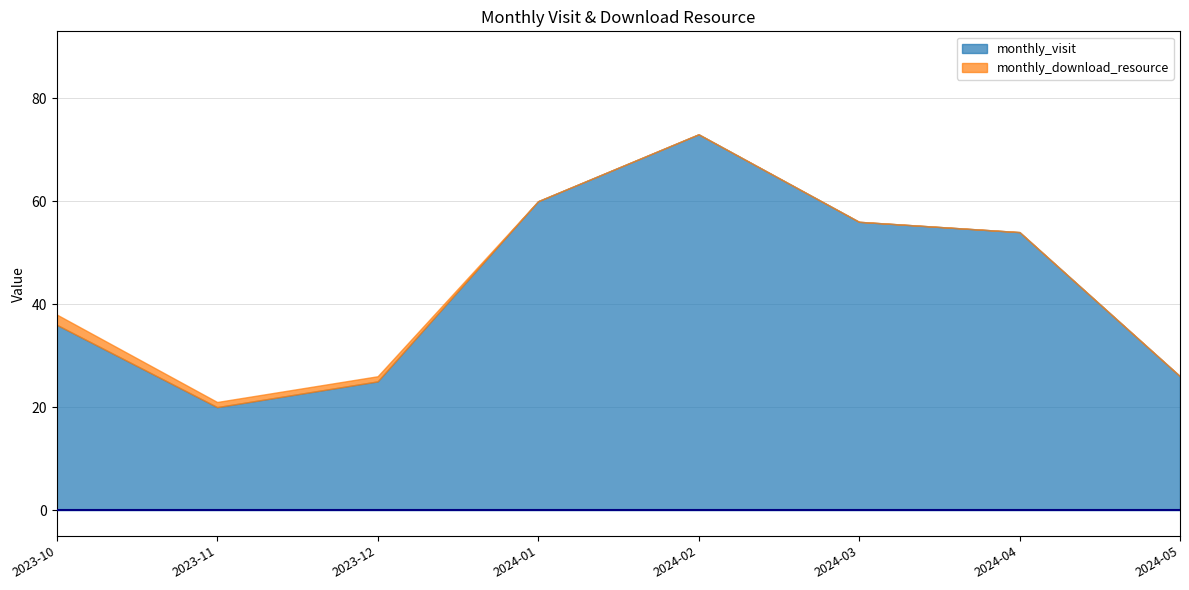

True or false: monthly_visit and monthly_download_resource cross at least once.

False